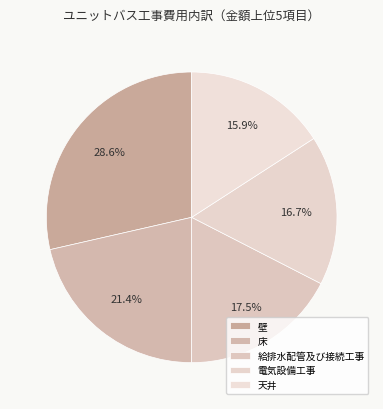

Which category has the biggest portion of the pie?

壁